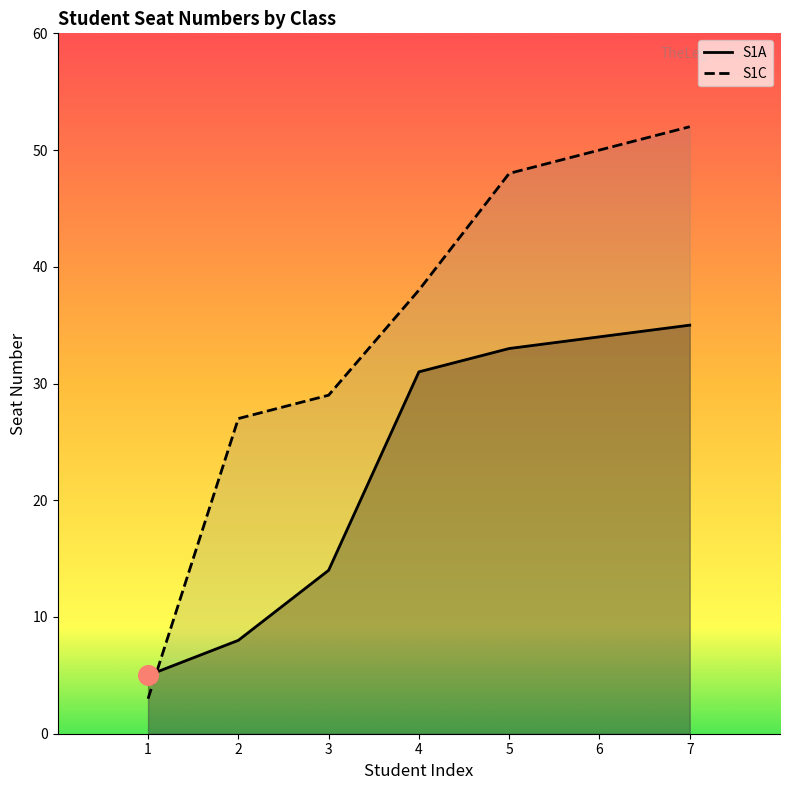

What is the total value across all series at 7?

87